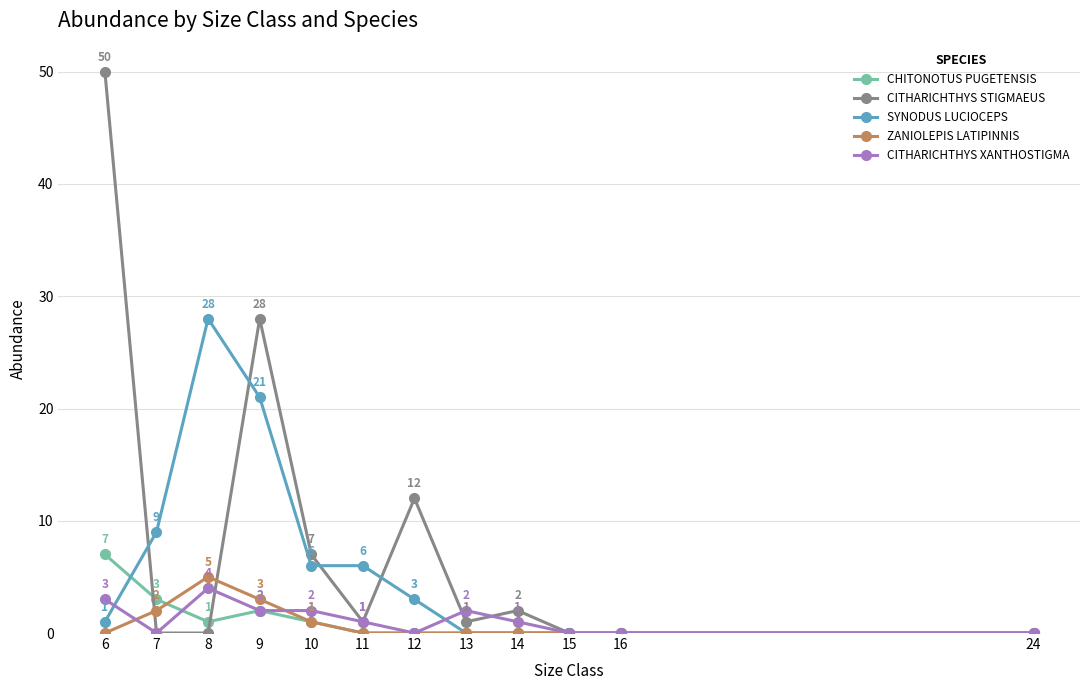

What is the difference between the SYNODUS LUCIOCEPS values at 15 and 6?

1